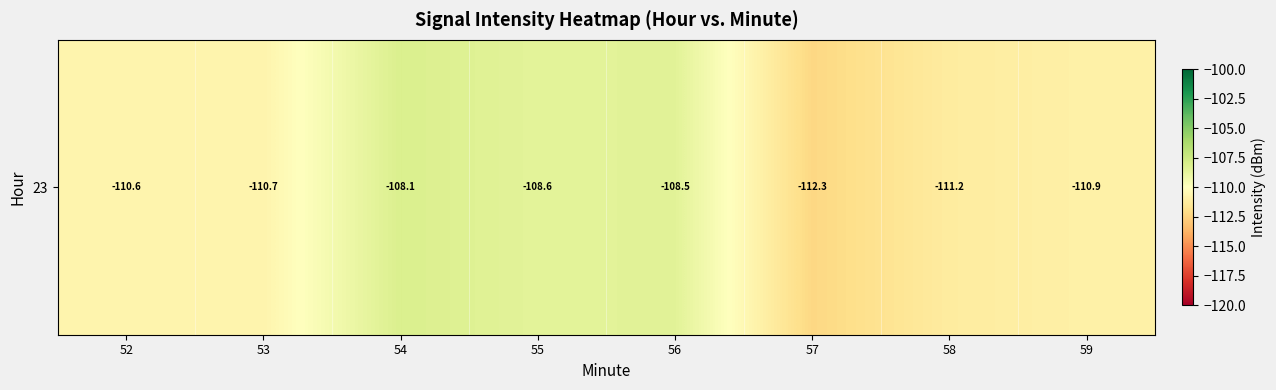

Which label corresponds to the smallest value in the chart?

57